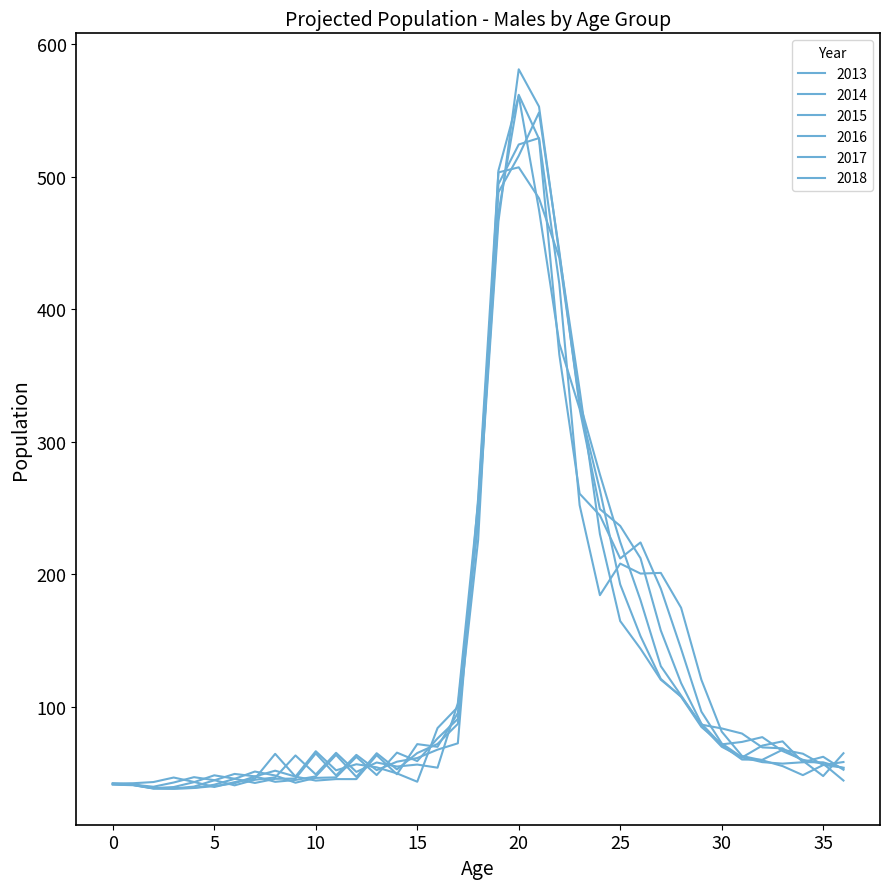

How many interior local peaks does the 2018 series have?

7